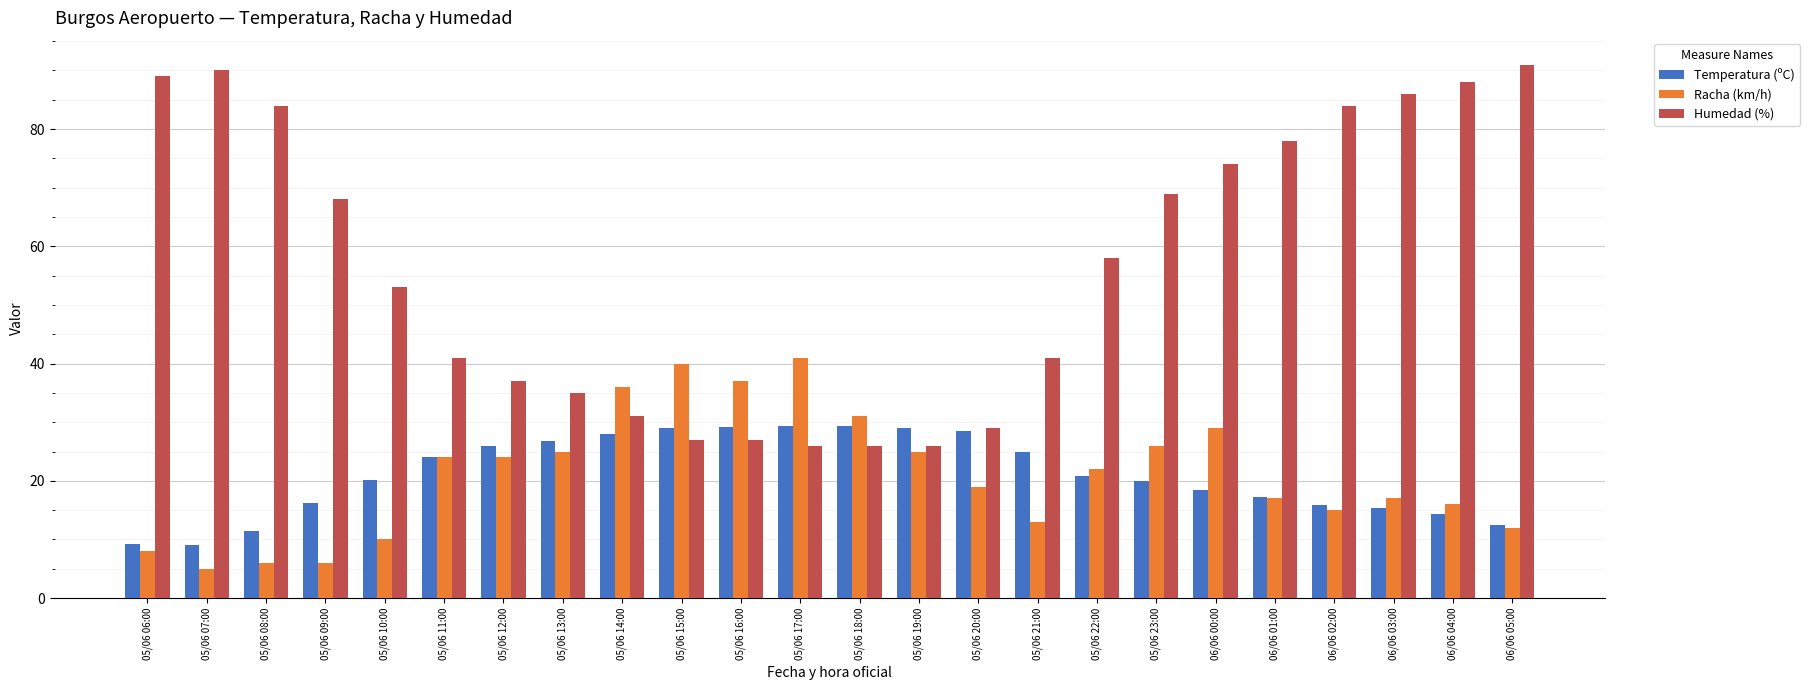

What is the minimum value shown in the chart?

5.0